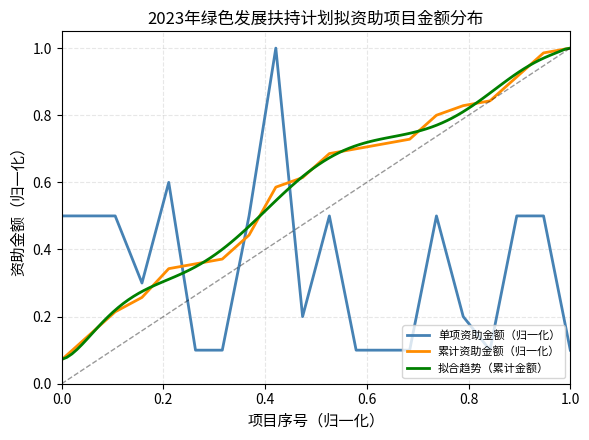

The chart shows a value of 0.5 at 11. True or false?

True